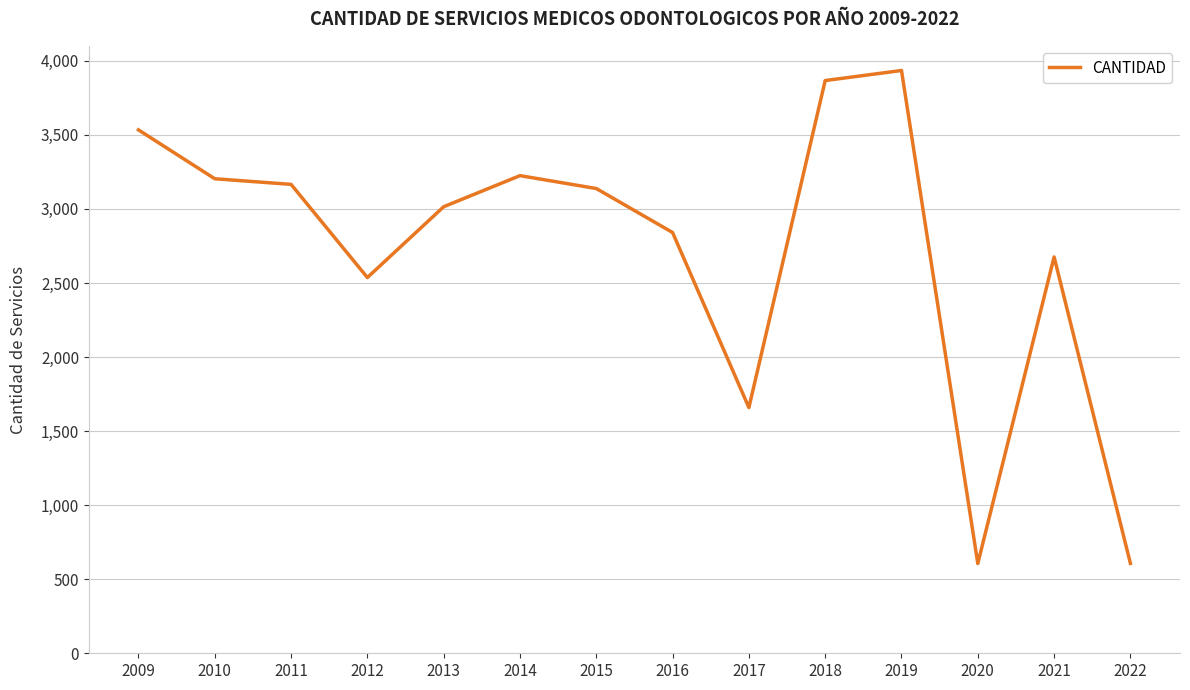

Which has a higher value, 2019 or 2010?

2019